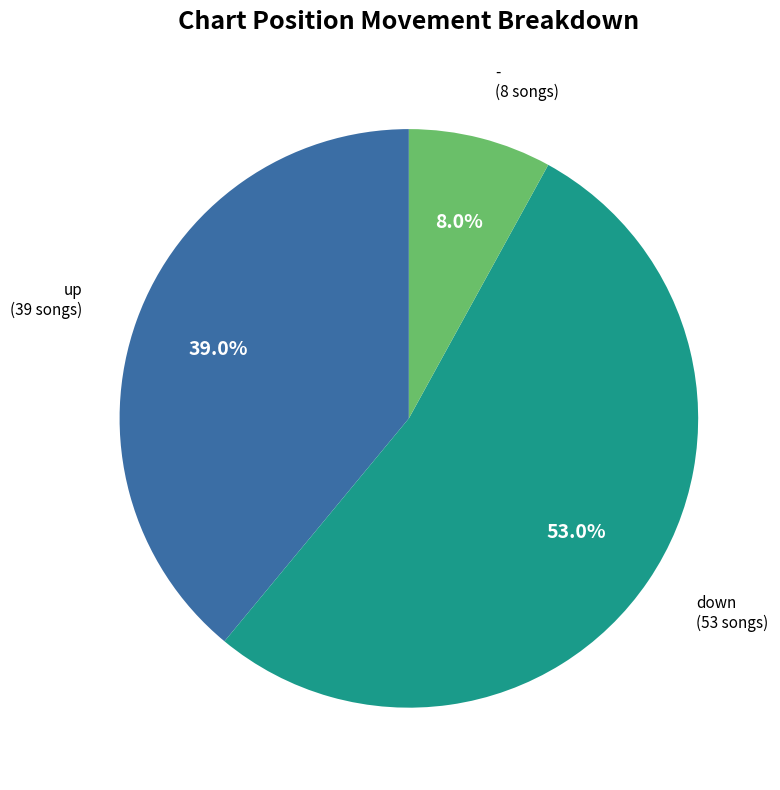

Is there any slice that represents more than half of the pie?

Yes